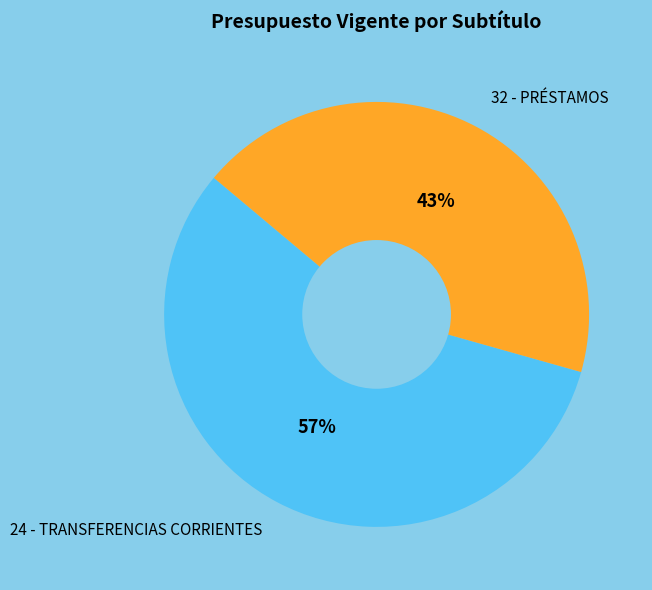

The 24 - TRANSFERENCIAS CORRIENTES slice represents 63% of the pie. True or false?

False